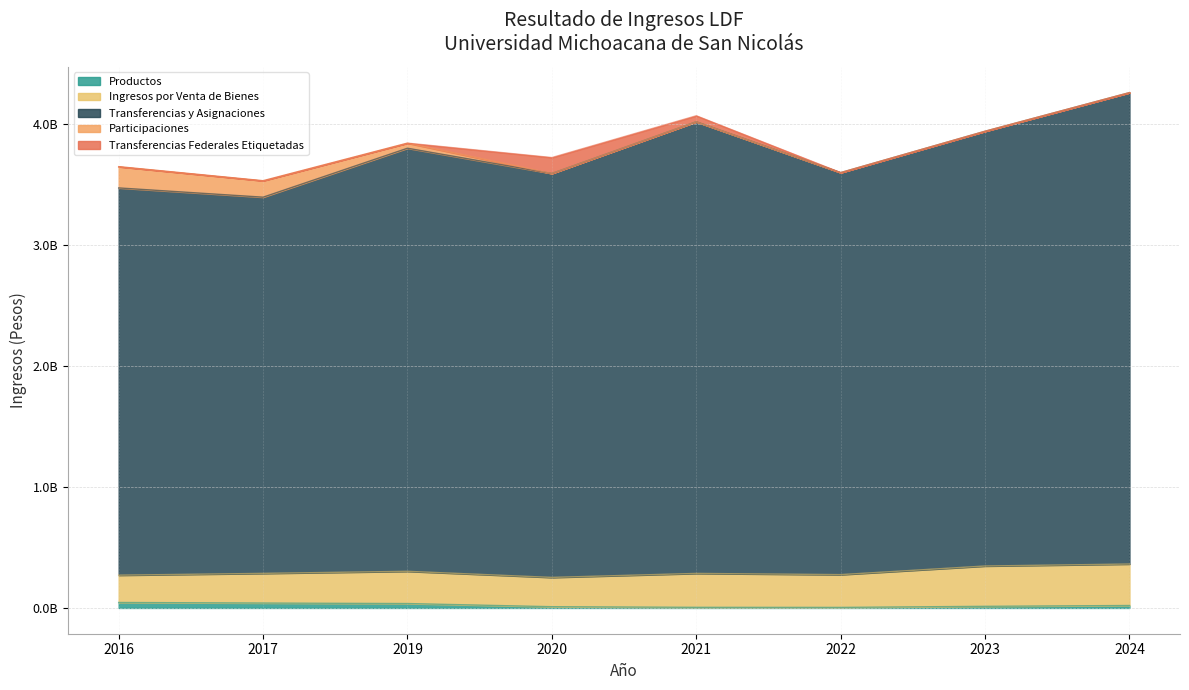

True or false: Transferencias y Asignaciones and Transferencias Federales Etiquetadas cross at least once.

False